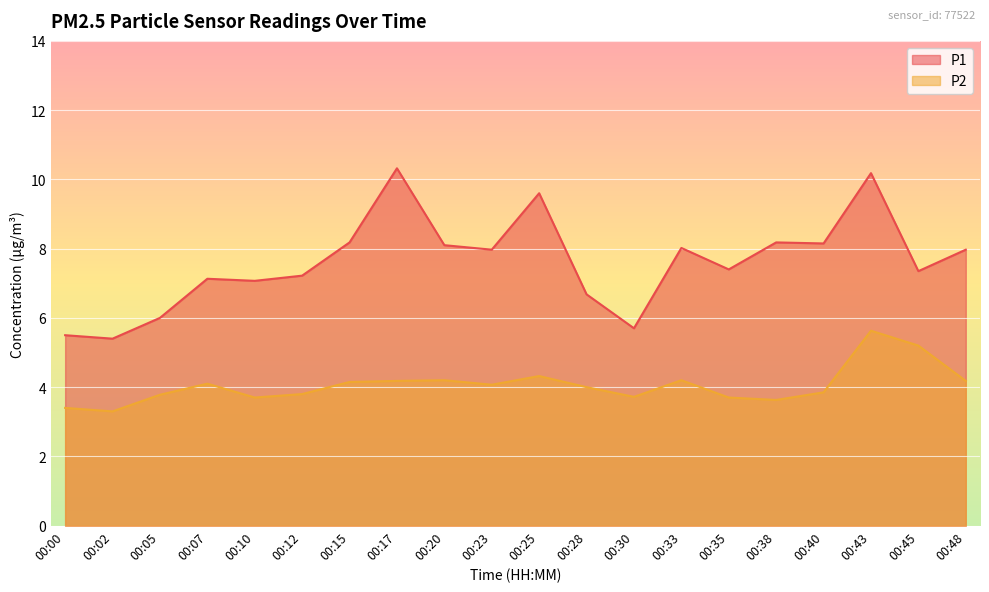

True or false: P2 and P1 cross at least once.

False